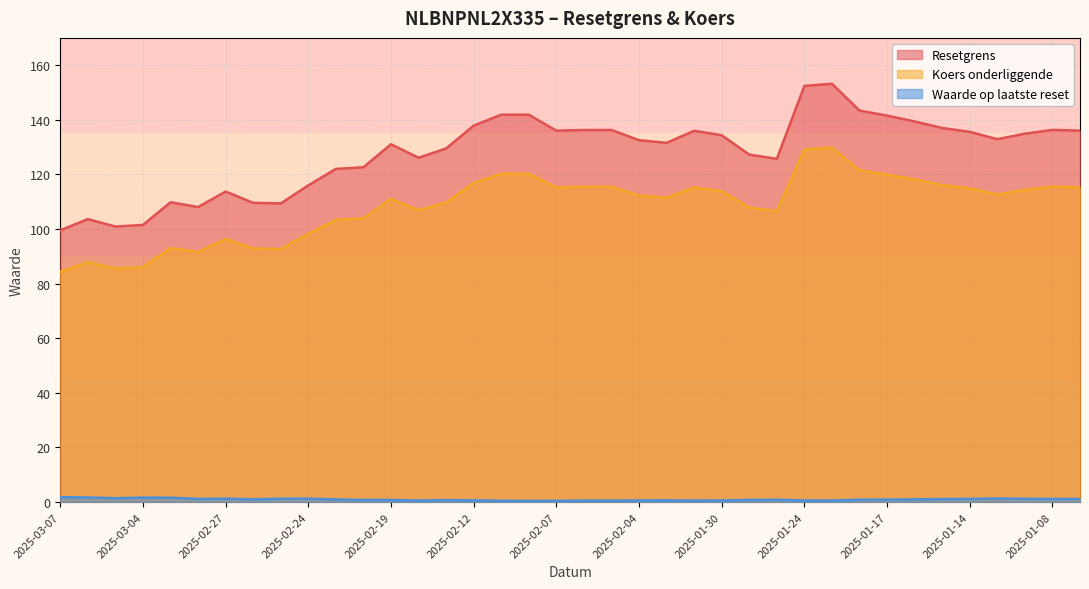

What is the highest value of the Resetgrens series?

153.2